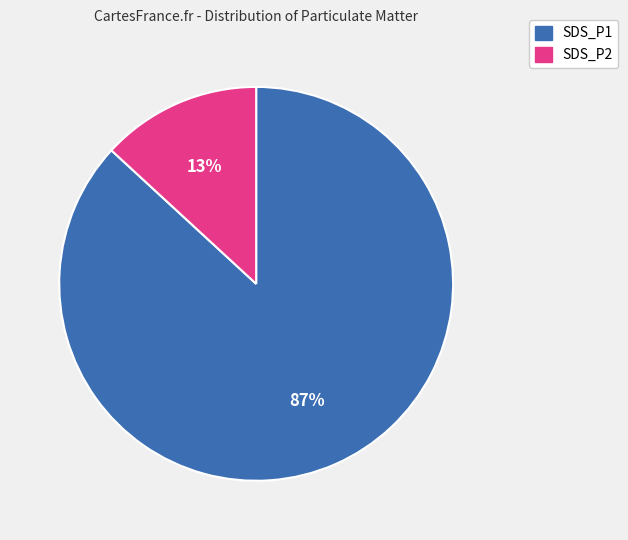

Which slice is the largest?

SDS_P1